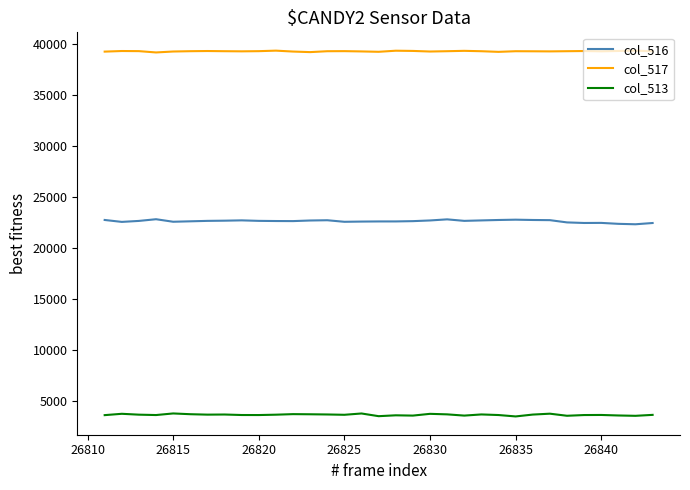

Which series has the largest total across all categories?

col_517